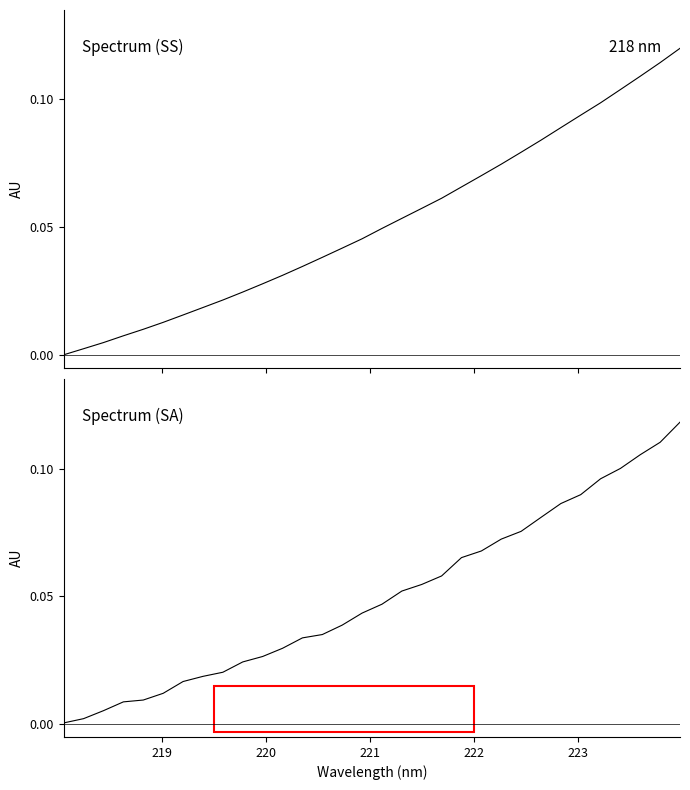

Is this an area chart (filled region under the line)?

No